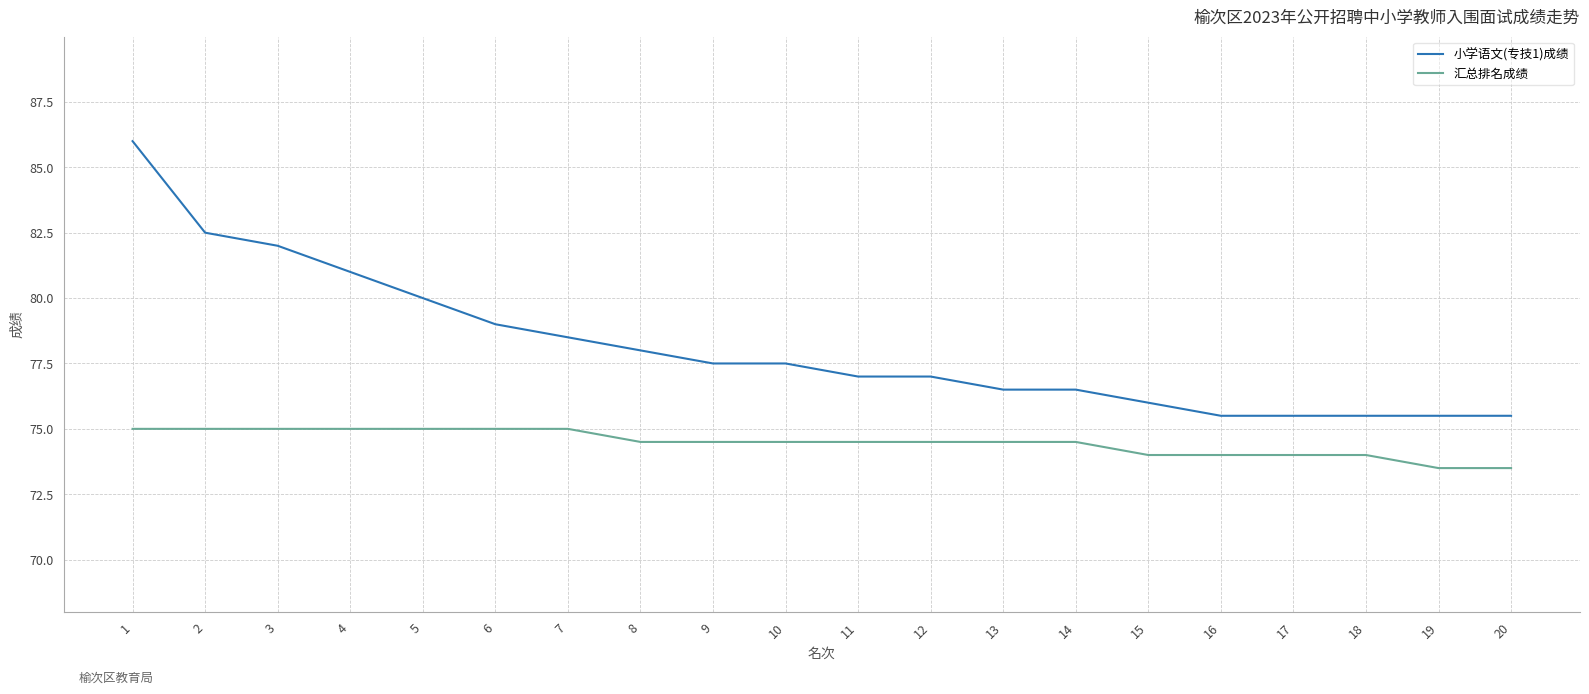

Is the value of 小学语文(专技1)成绩 at 6 greater than the value of 汇总排名成绩 at 15?

Yes